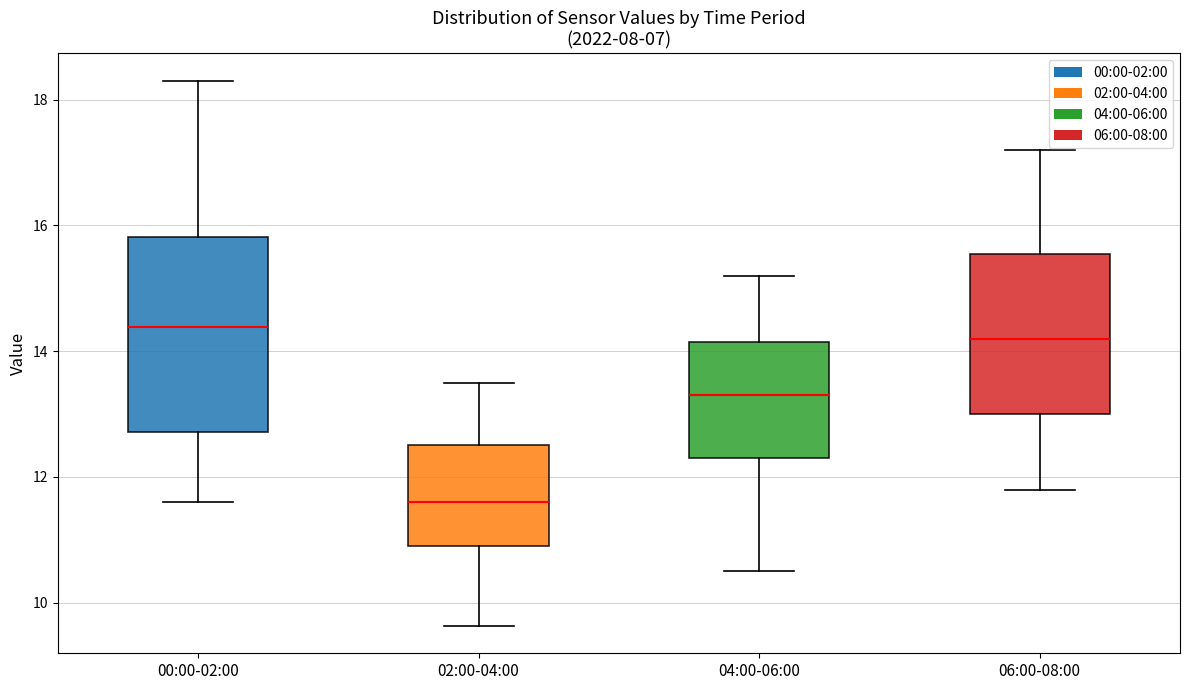

Reading left to right, read every box against the y-axis: the position of its median line, the range the box covers, and the ends of its whiskers. The values are not printed on the chart, so give them approximately, as read against the axis.

00:00-02:00: median 14.4, box 12.8 to 15.8, whiskers 11.6 to 18.4
02:00-04:00: median 11.6, box 11.0 to 12.6, whiskers 9.6 to 13.6
04:00-06:00: median 13.4, box 12.4 to 14.2, whiskers 10.6 to 15.2
06:00-08:00: median 14.2, box 13.0 to 15.6, whiskers 11.8 to 17.2